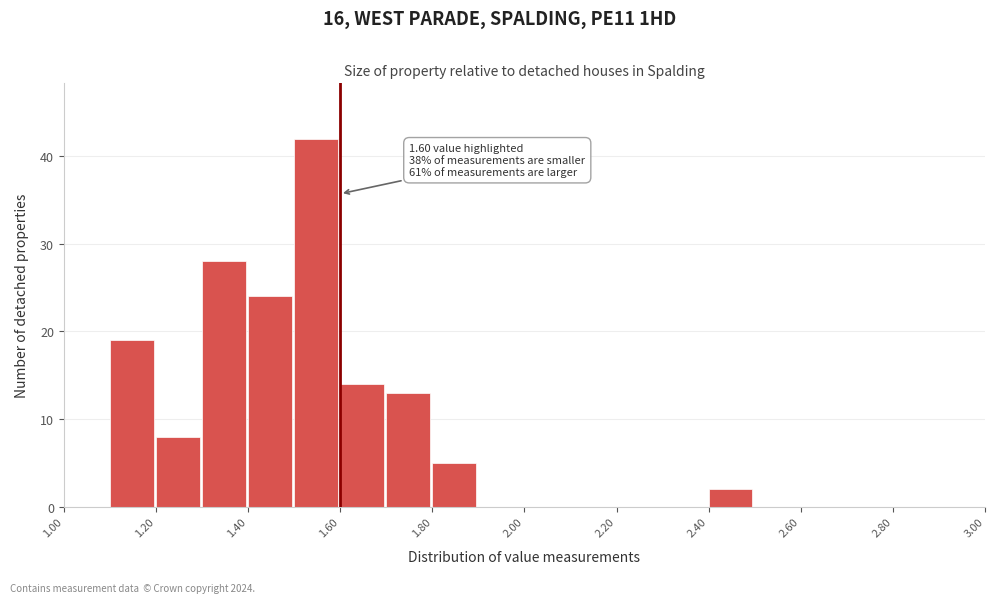

Over which range of the x-axis is the bar tallest?

1.5 to 1.6